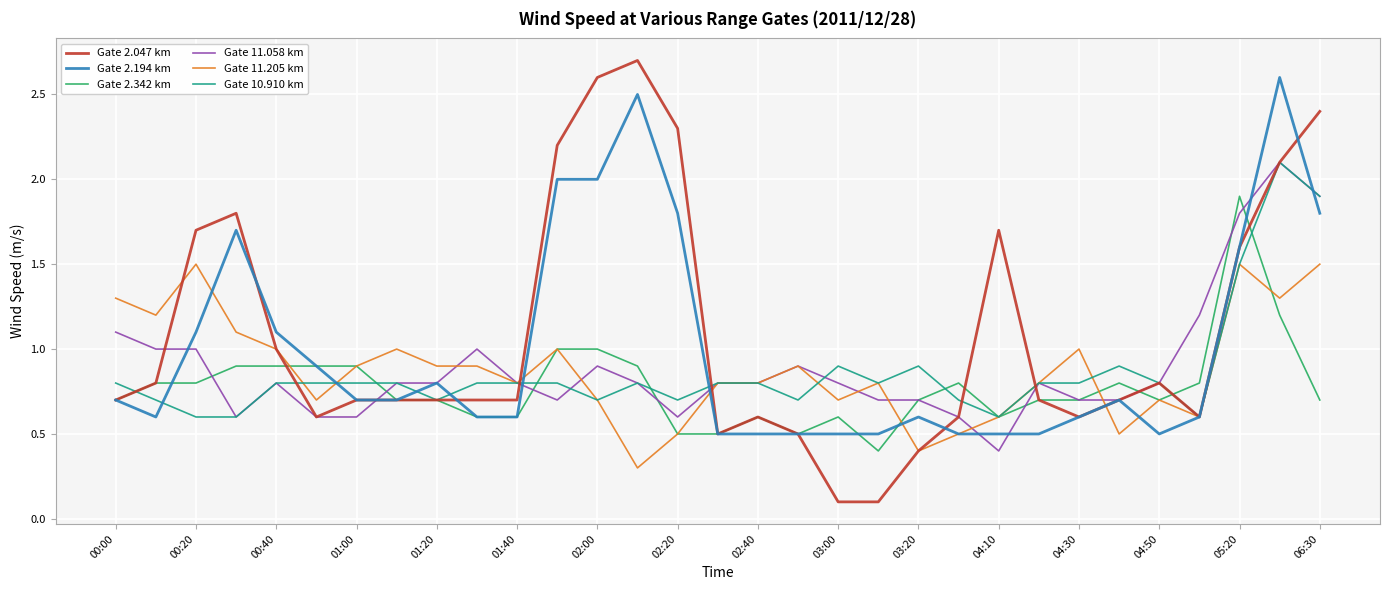

What is the greatest value displayed?

2.7